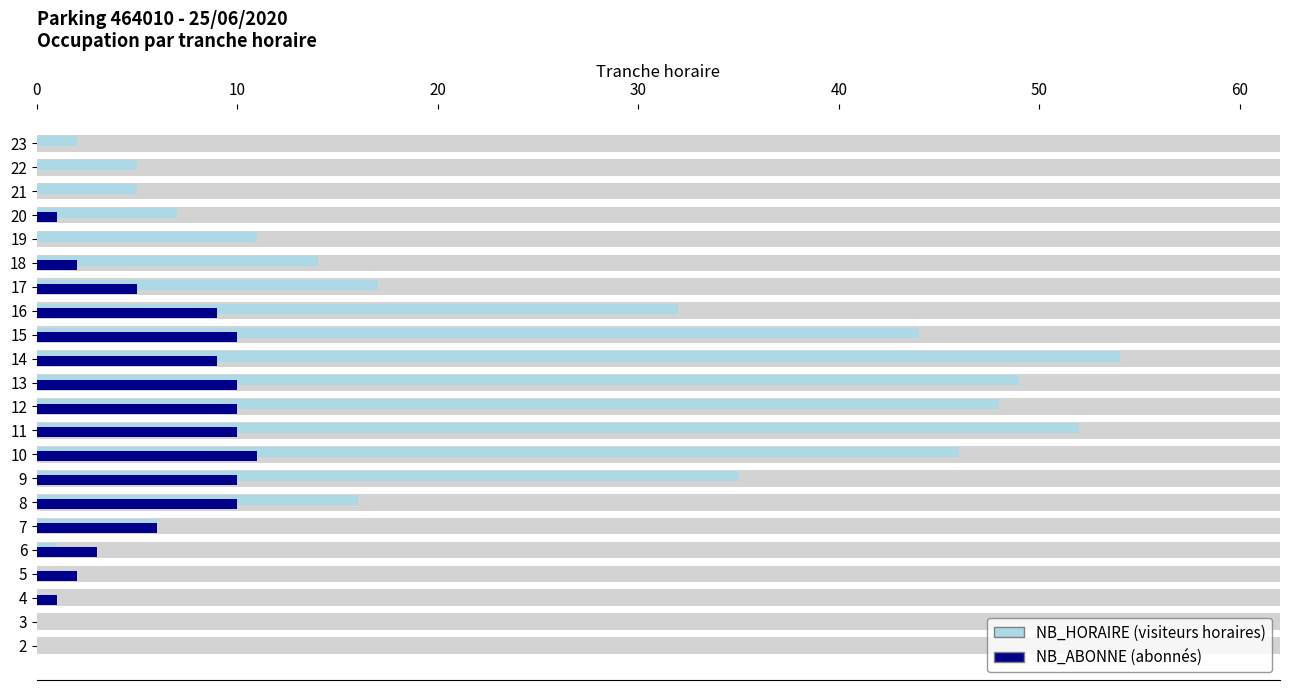

Rank the series by their maximum value, from lowest to highest.

NB_ABONNE, NB_HORAIRE